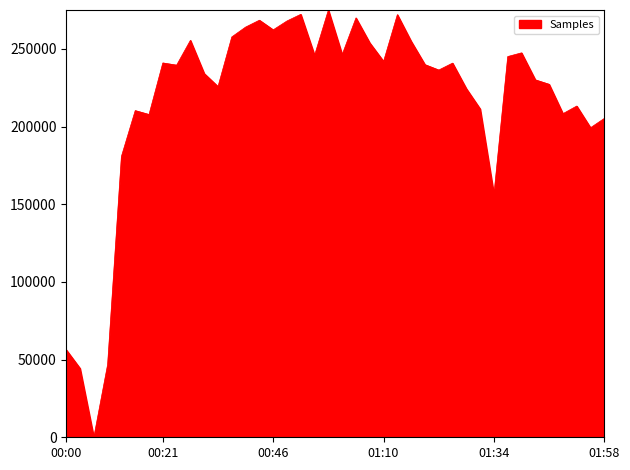

What is the greatest value displayed?

275000.0